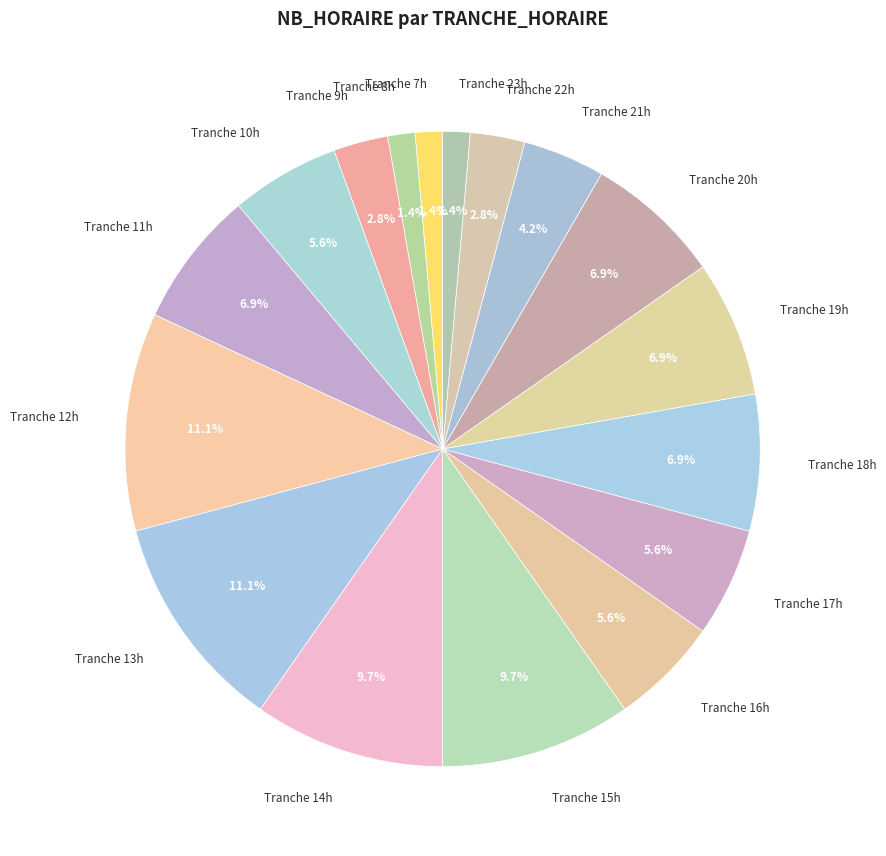

What portion of the pie excludes Tranche 22h?

97.2%